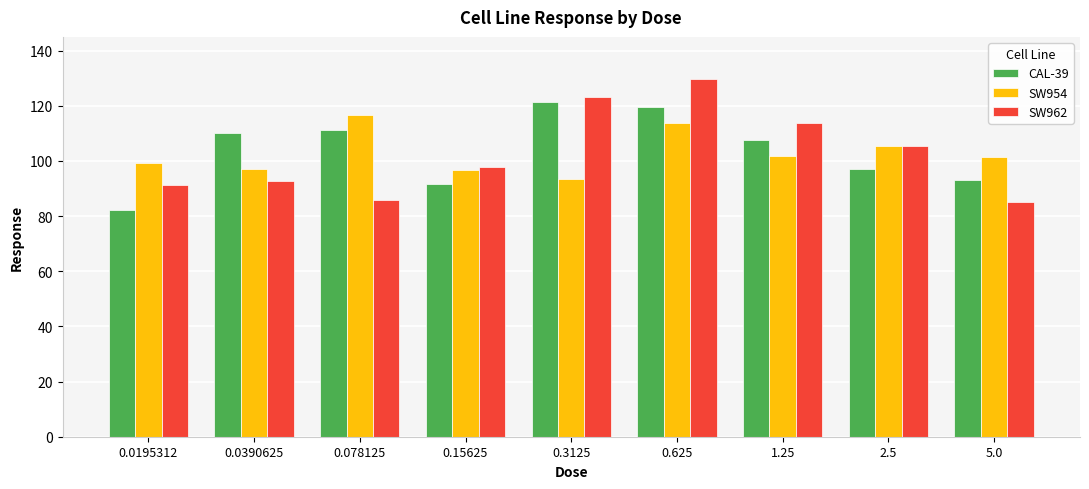

What is the difference between the second highest and minimum values in the SW962 series?

38.3